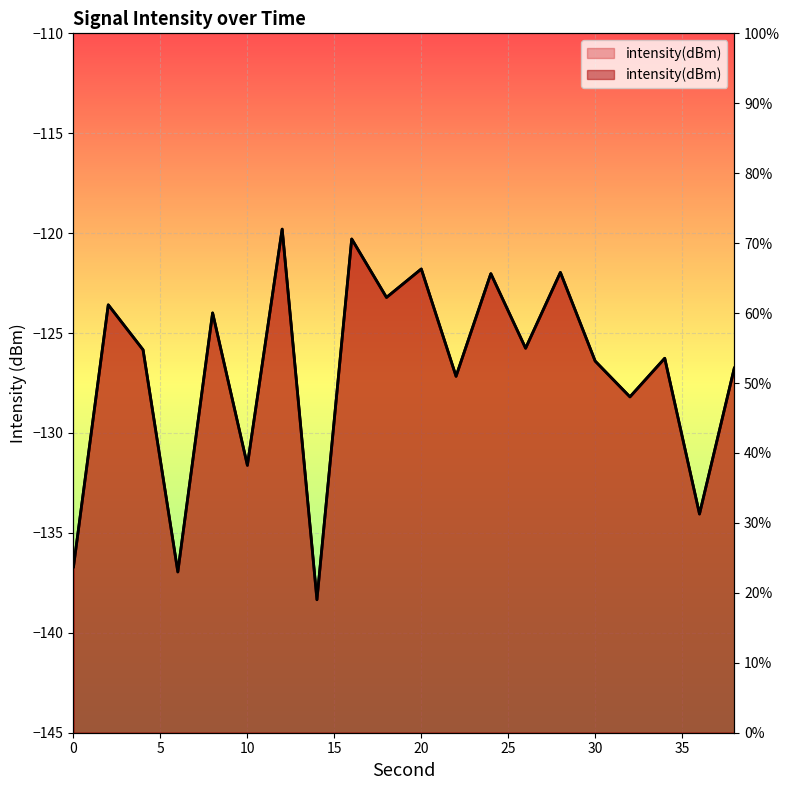

What value does the data have at 32?

-128.2